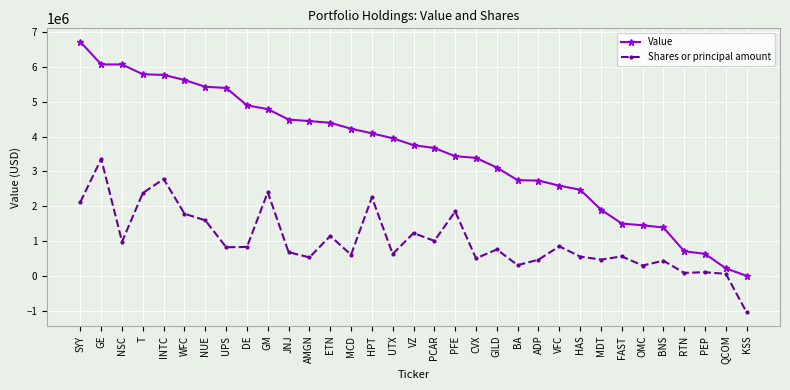

Between ETN and BA, which series saw the biggest shift?

Value